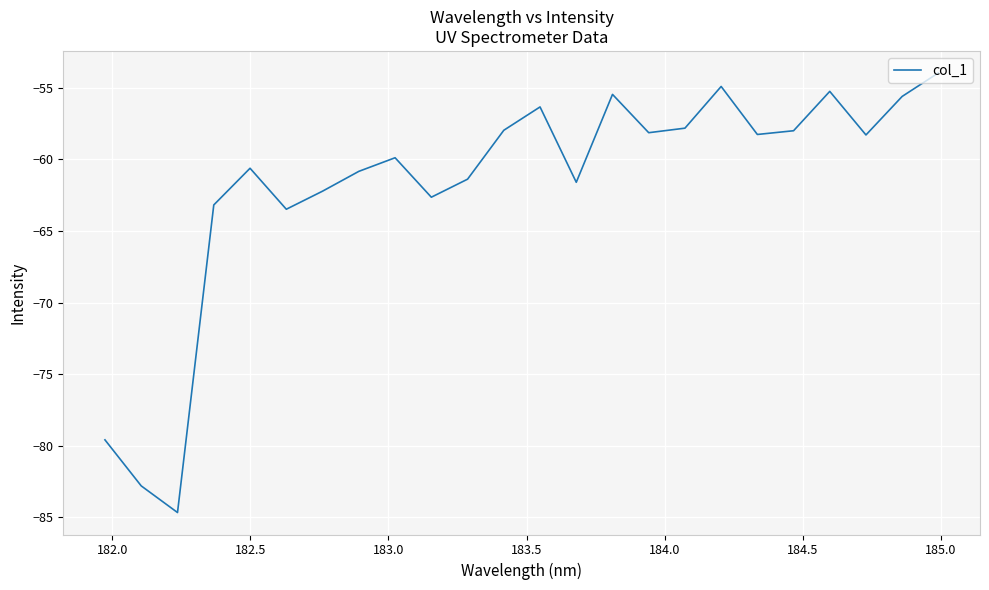

What is the difference between the maximum and minimum values?

30.7